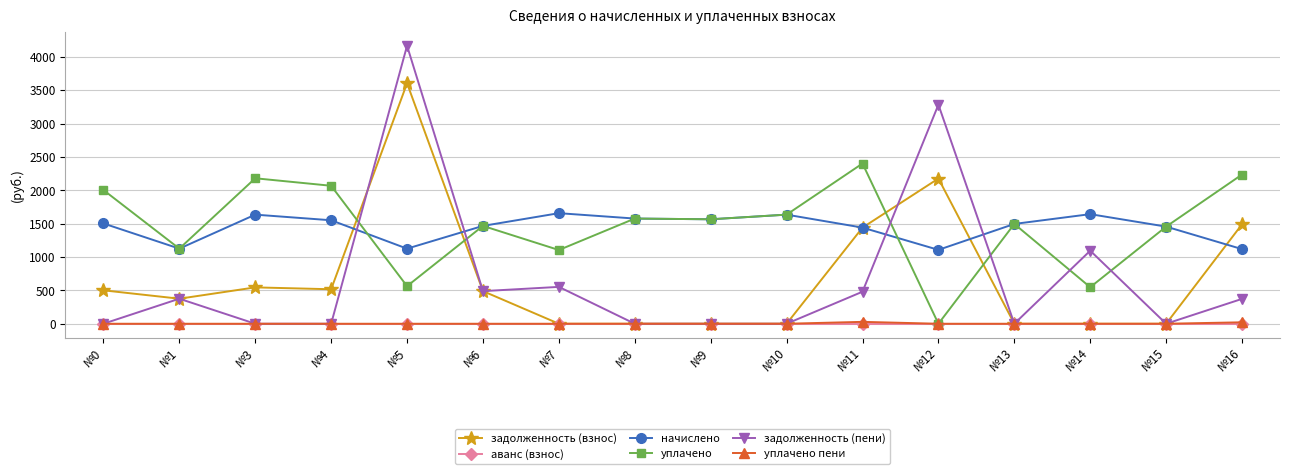

What is the greatest value displayed?

4166.1